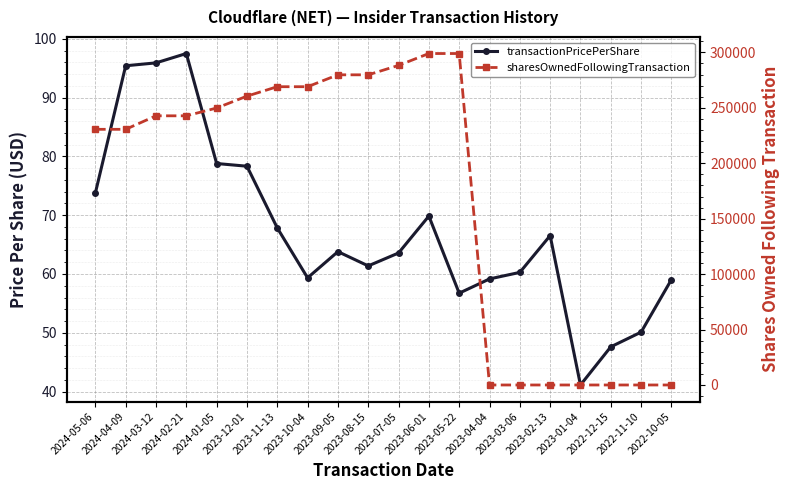

Rank the series by their average value, from lowest to highest.

transactionPricePerShare, sharesOwnedFollowingTransaction